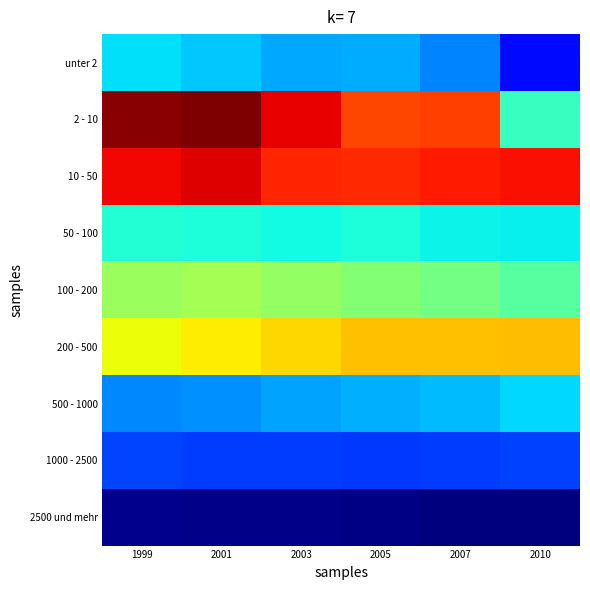

What is the difference between the highest and lowest values at 1999?

1097